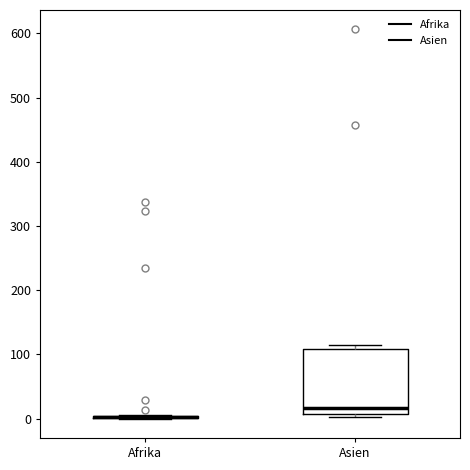

Reading left to right, transcribe this box plot: for each box, give where its median line is, the range the box spans, and where its two whiskers end, as read against the y-axis. The values are not printed on the chart, so give them approximately, as read against the axis.

Afrika: box collapsed to a line at 0, whiskers 0 to 10
Asien: median 20, box 10 to 110, whiskers 0 to 120